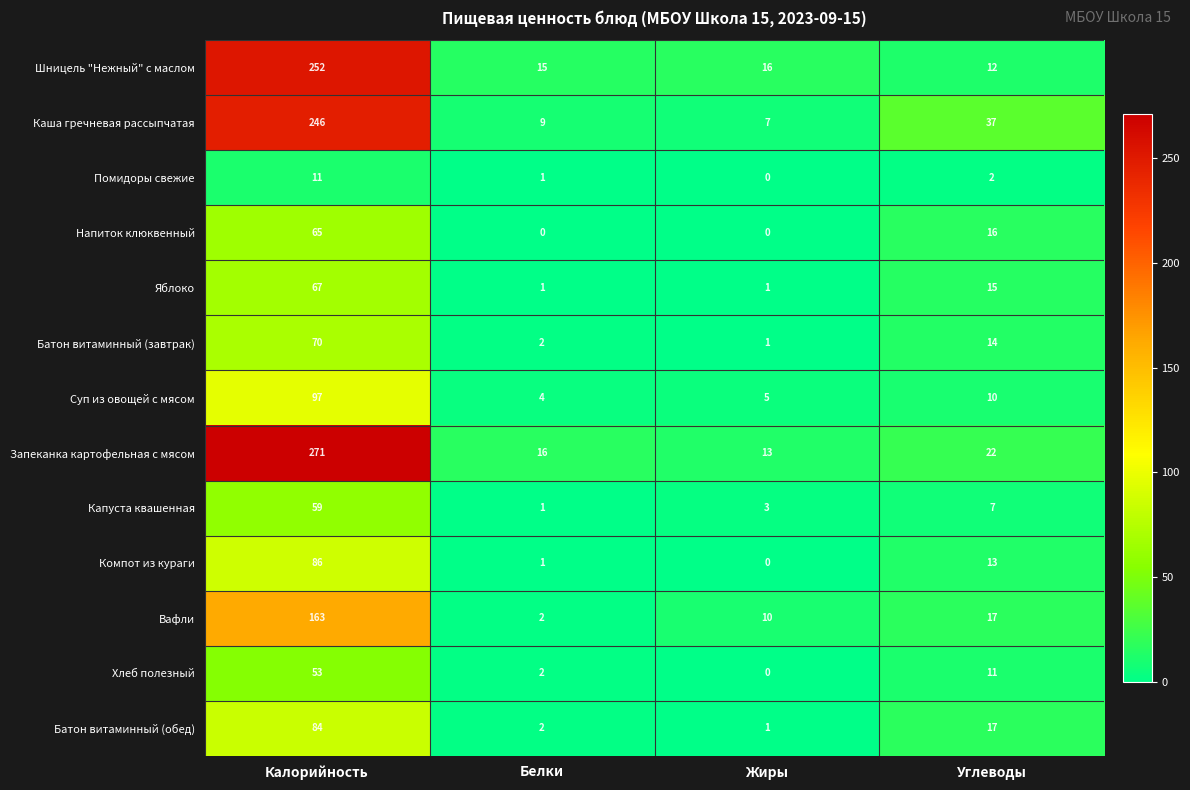

What is the maximum value for Вафли?

163